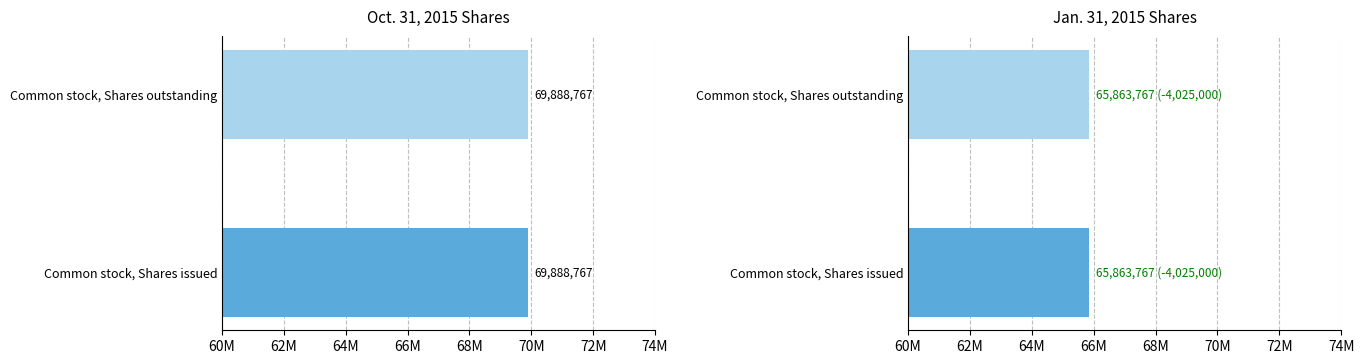

What is the label of the 1st bar from the right?

Common stock, Shares outstanding